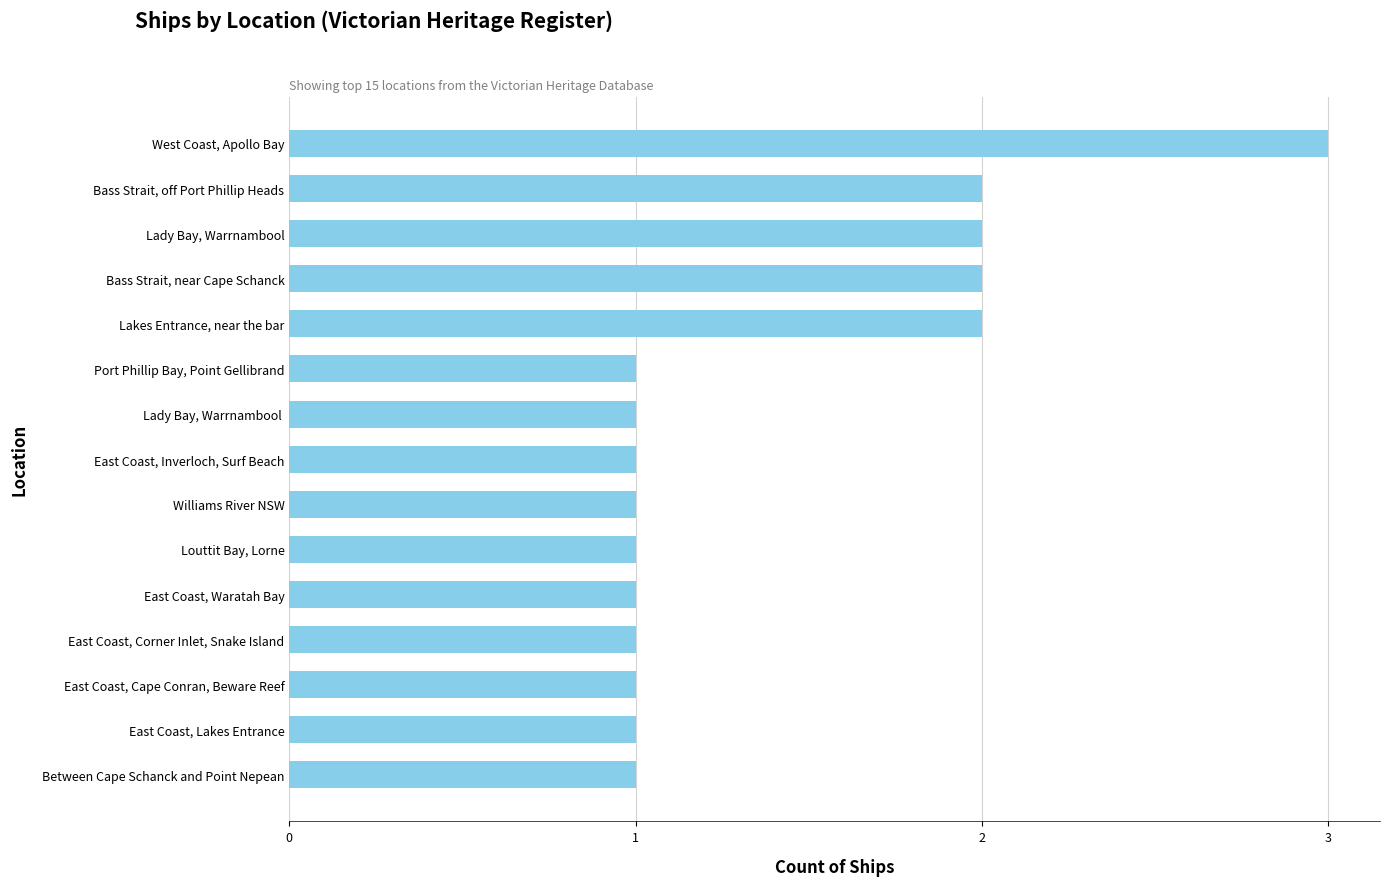

Is it true that the value at Bass Strait, off Port Phillip Heads is 1?

False